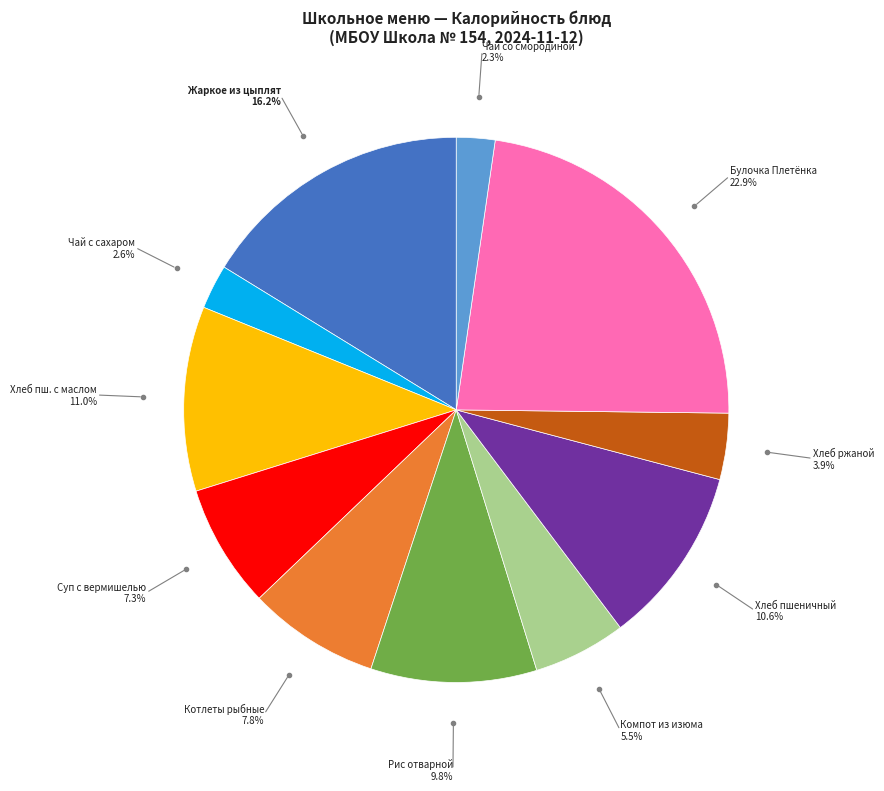

To the nearest percent, what is the average slice percentage?

9%